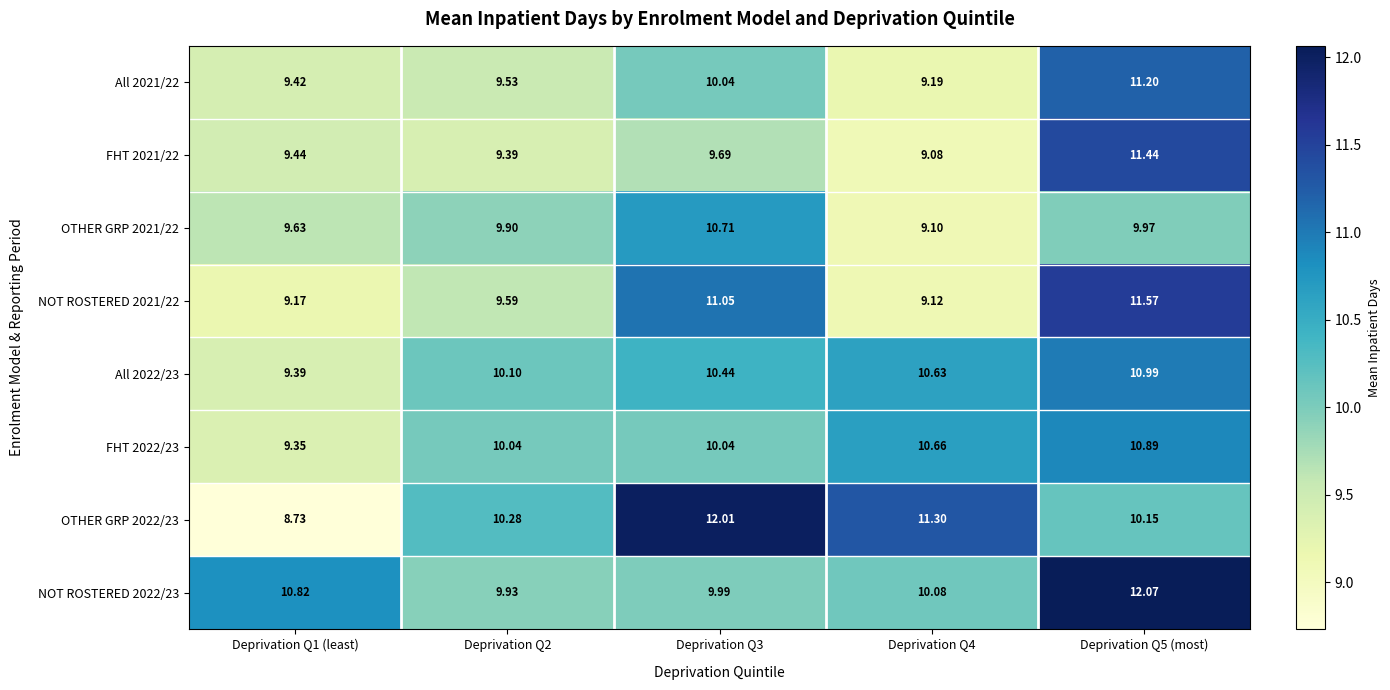

Is the value of FHT 2021/22 at Deprivation Q2 greater than the value of FHT 2022/23 at Deprivation Q5 (most)?

No